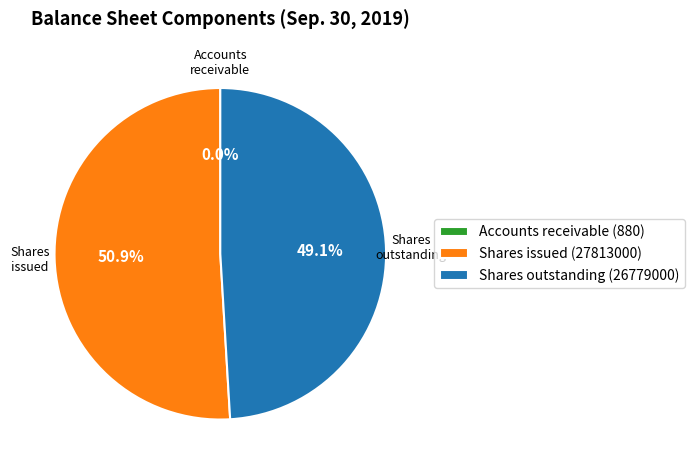

Do Shares issued (27813000) and Shares outstanding (26779000) together represent more than half of the pie?

Yes